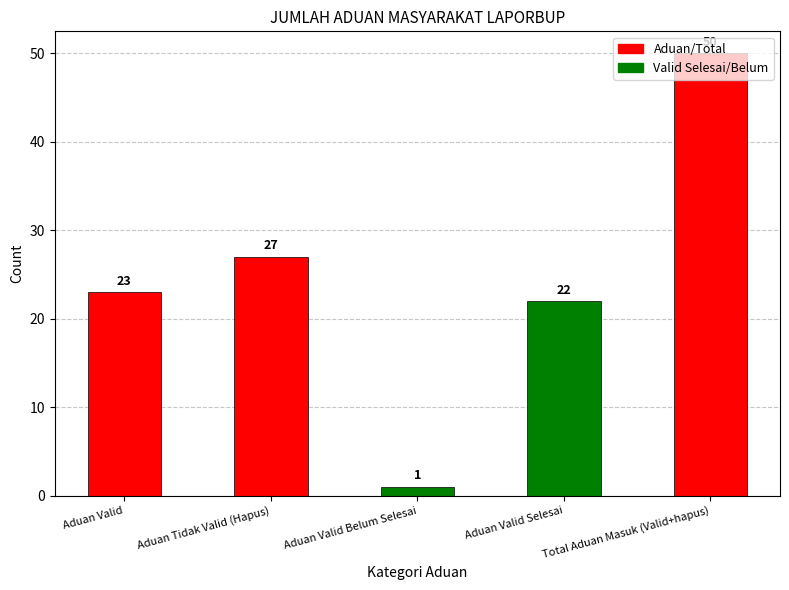

Count the number of categories in the chart.

5